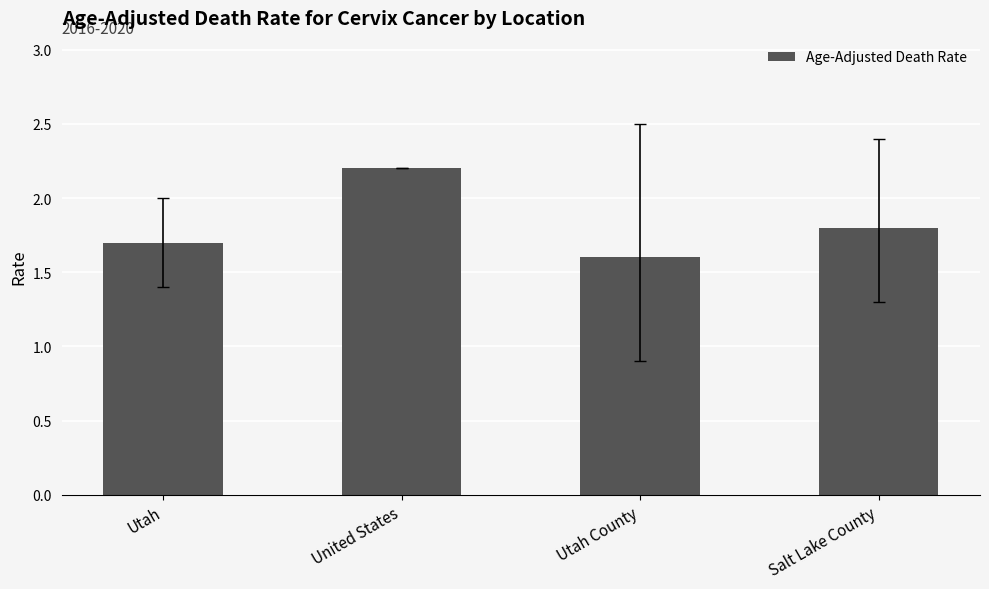

What position from the left is Utah County?

3